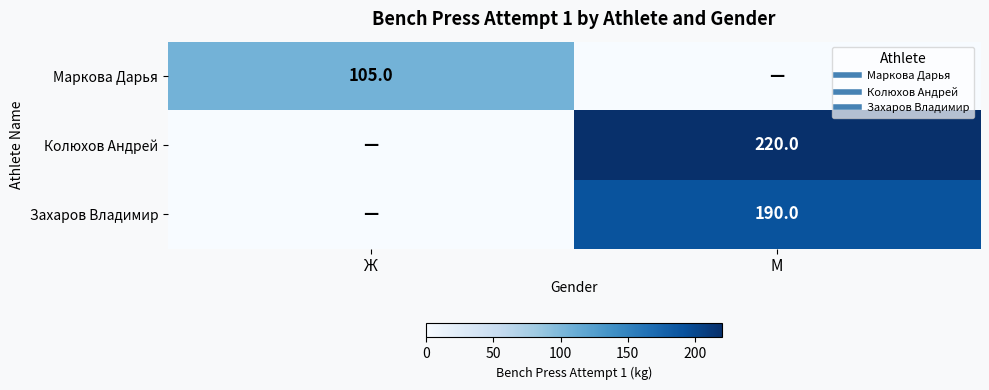

How many data points does each series have?

2